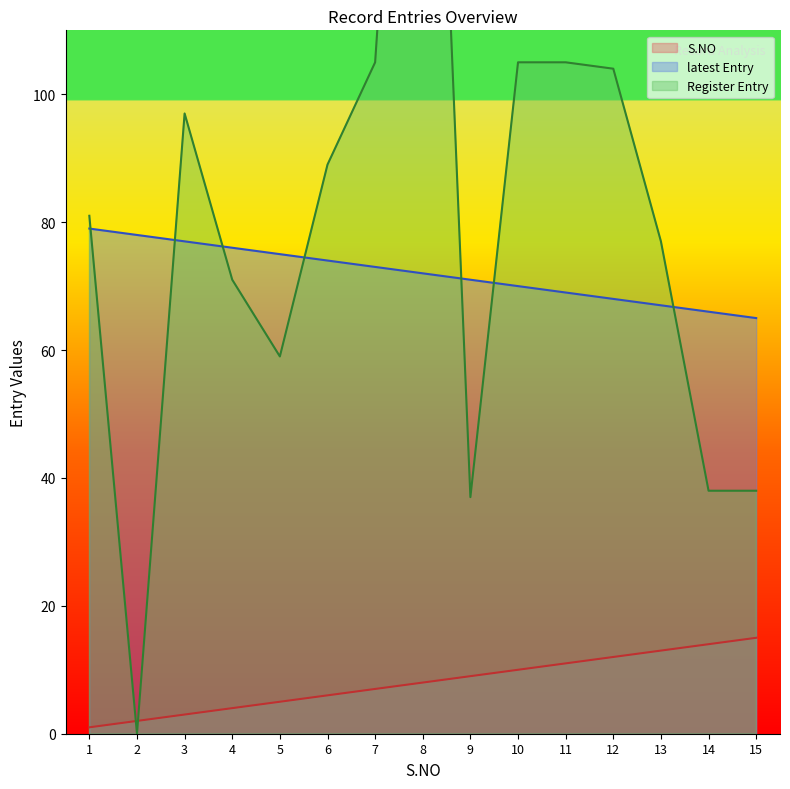

Between 12 and 13, which series saw the biggest shift?

Register Entry